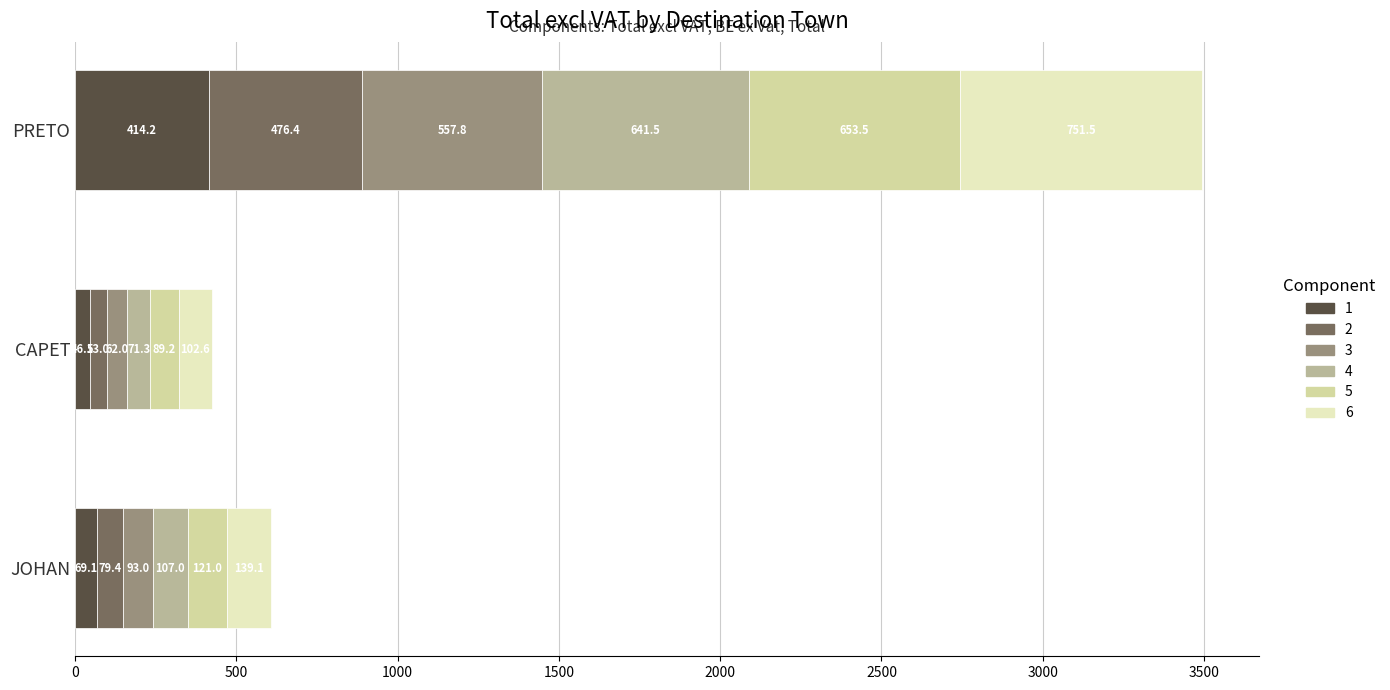

What is the total value across all series at JOHAN?

608.6